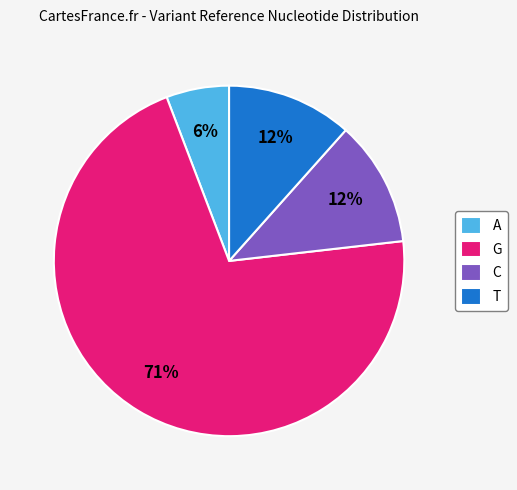

Does G represent more than half of the total?

Yes